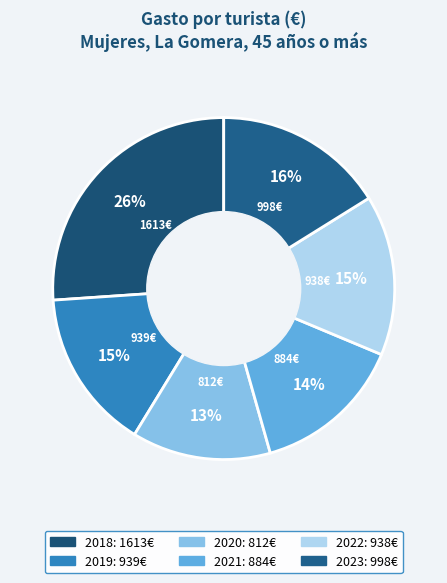

How many slices are in this pie chart?

6